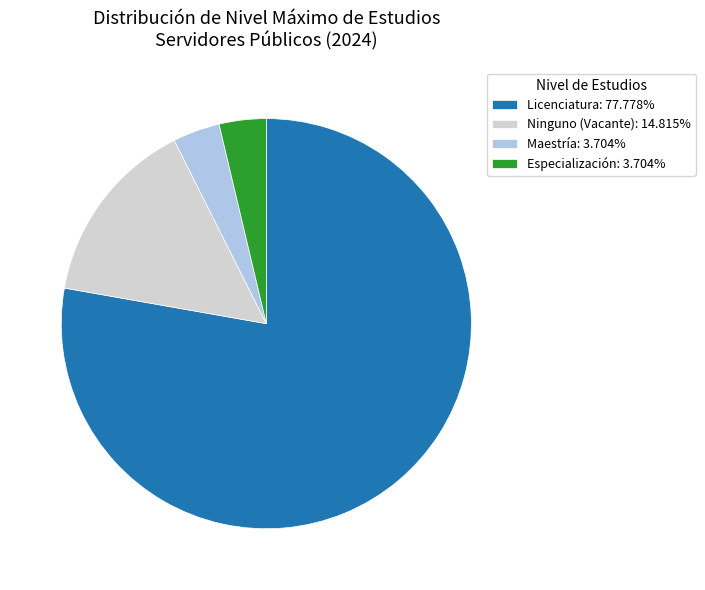

Is there a majority slice in this chart?

Yes